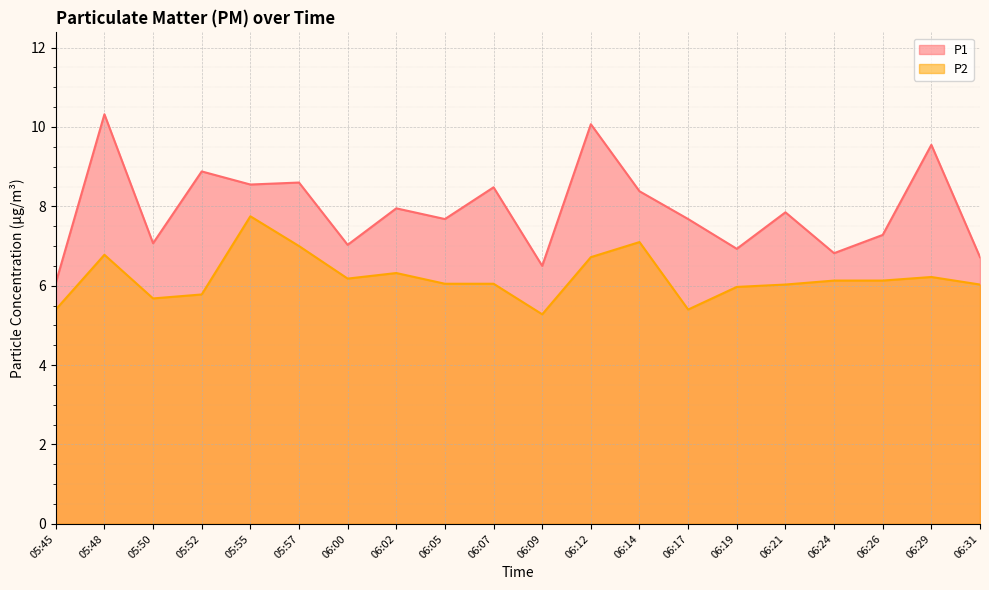

How many distinct data groups are displayed?

2